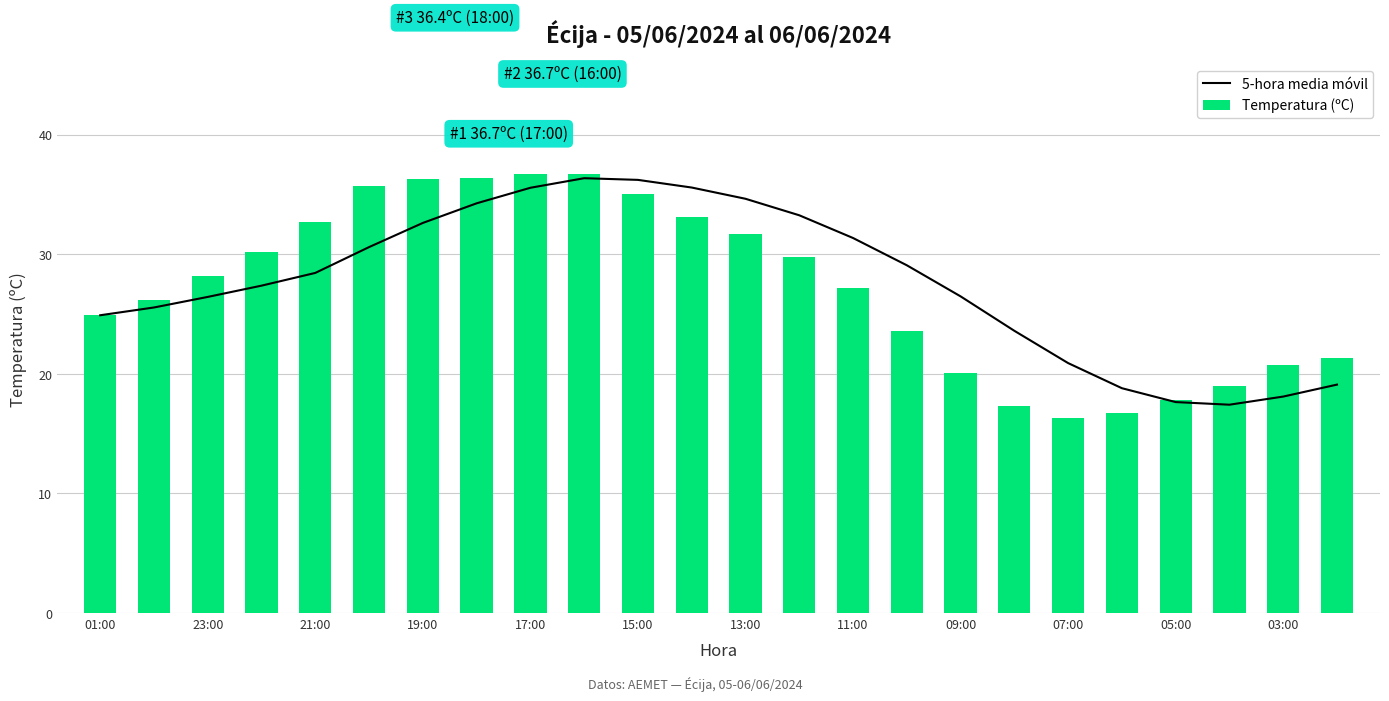

What are all the series names shown in the legend?

5-hora media móvil, Temperatura (ºC)